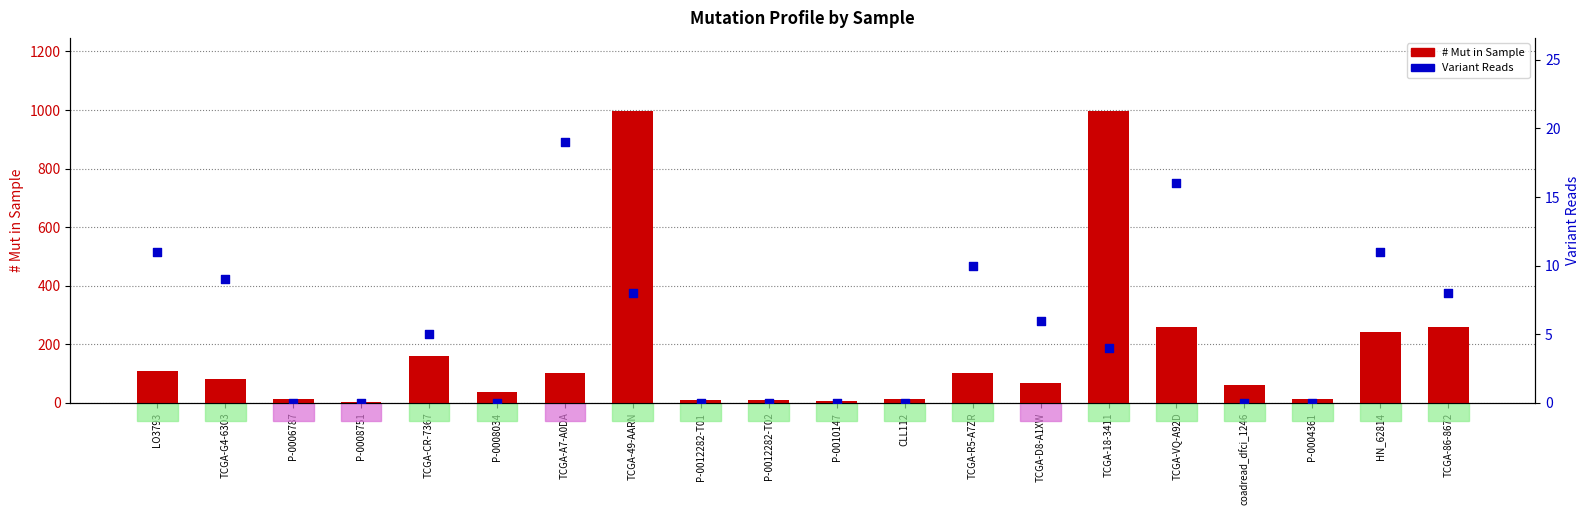

Which series reaches the minimum Y coordinate?

Variant Reads